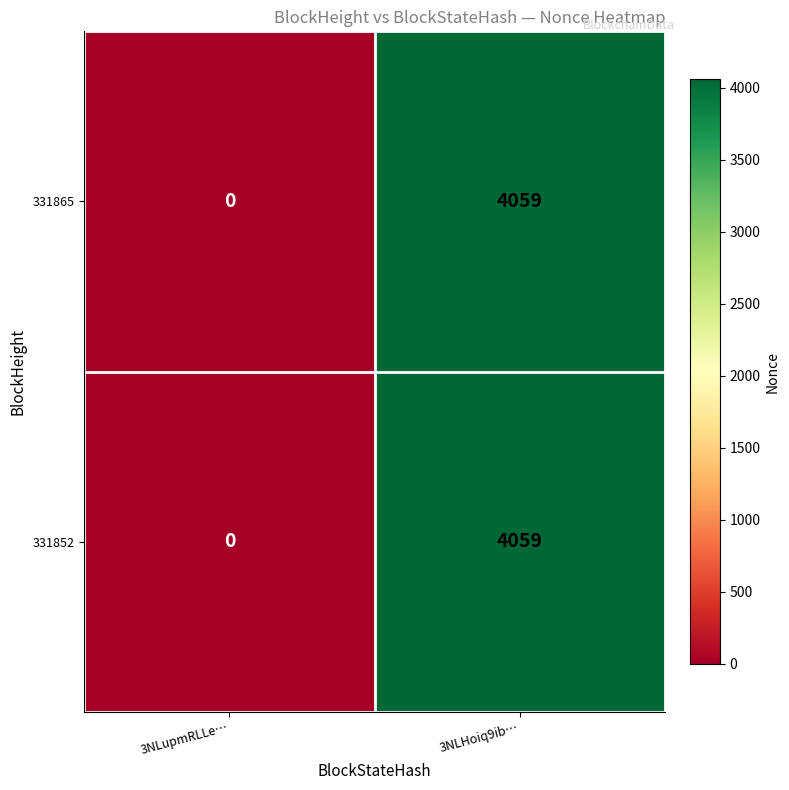

What is the difference between the 331865 values at 3NLHoiq9ib… and 3NLupmRLLe…?

4059